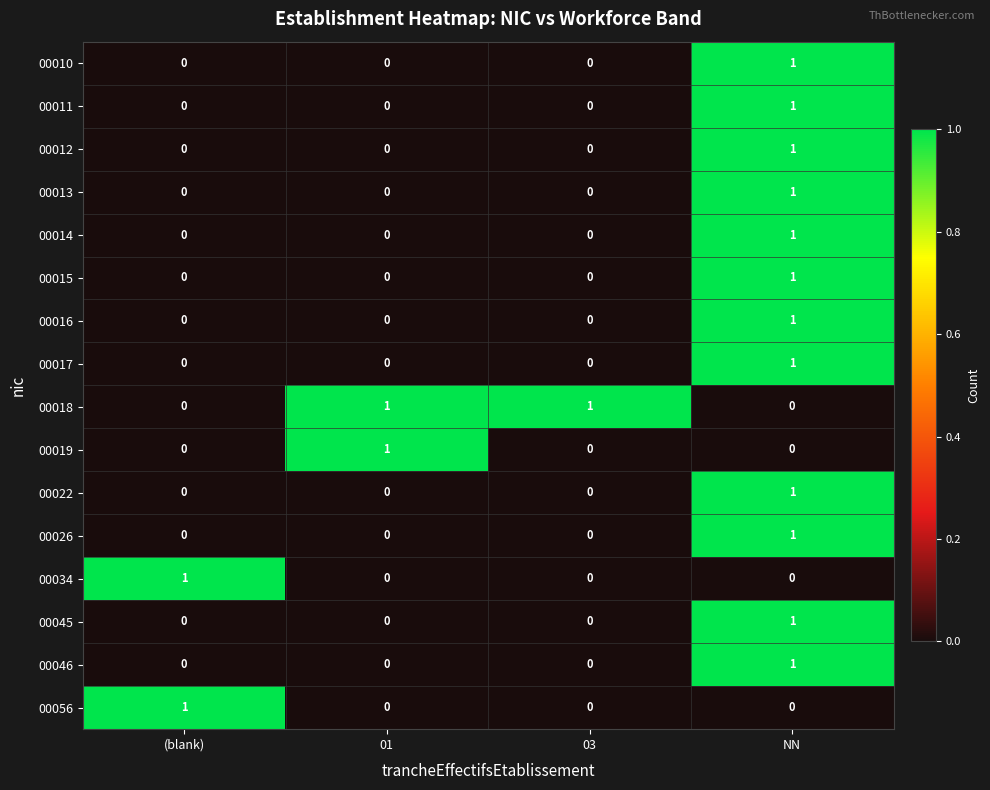

What is the total value across all series at 01?

2